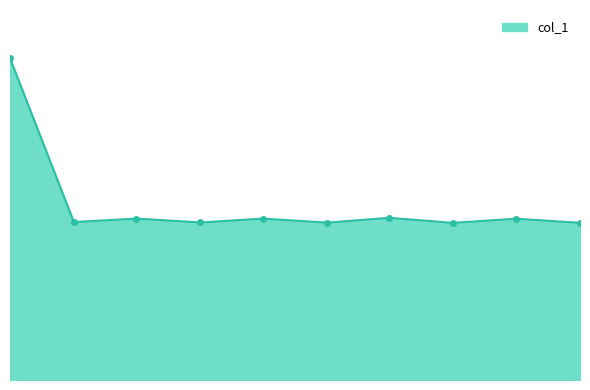

Where is the first local minimum?

4.526